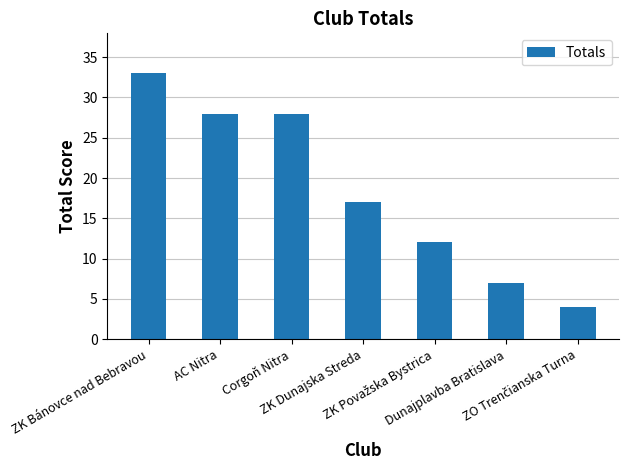

What is the average value?

18